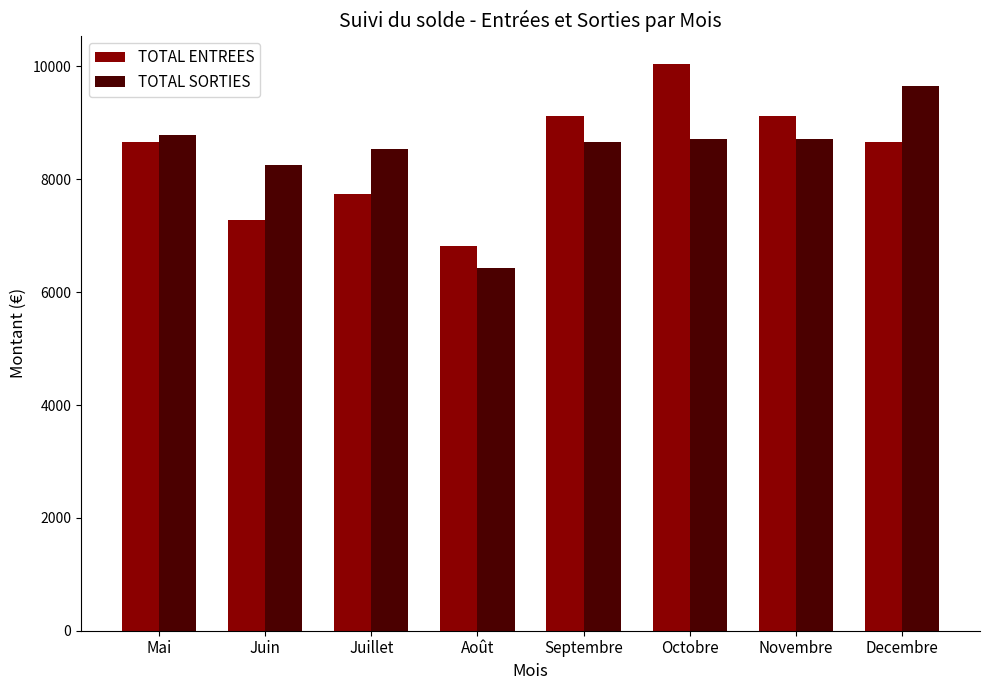

At how many categories does at least one series exceed 6997?

7